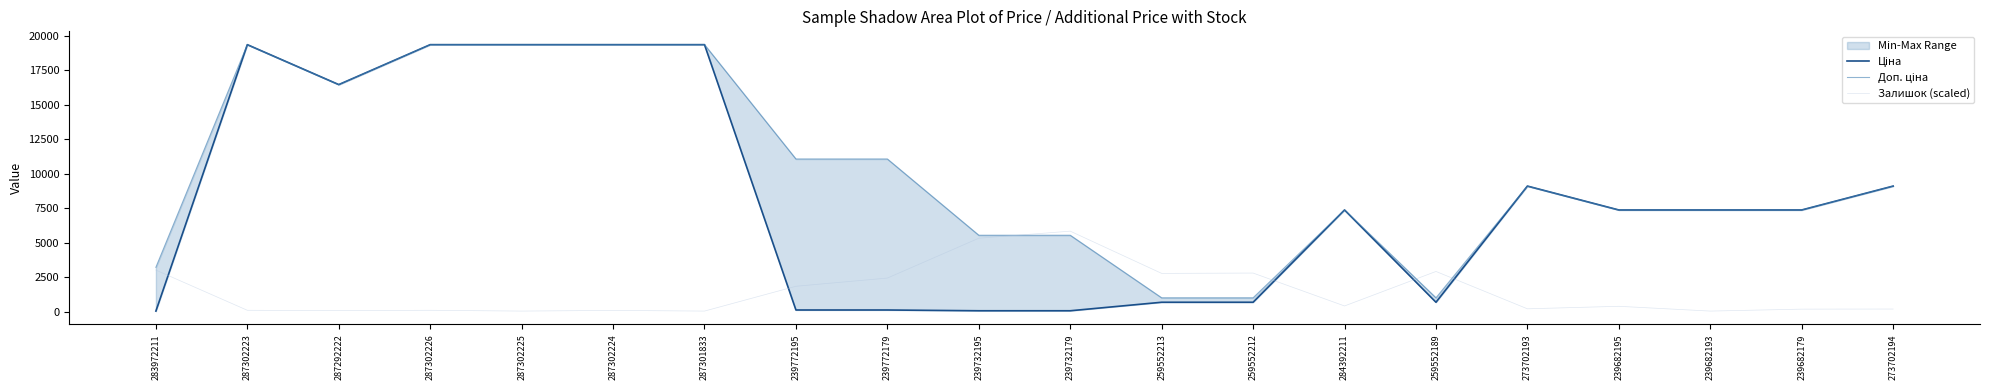

Which series has the largest range (max minus min)?

Ціна